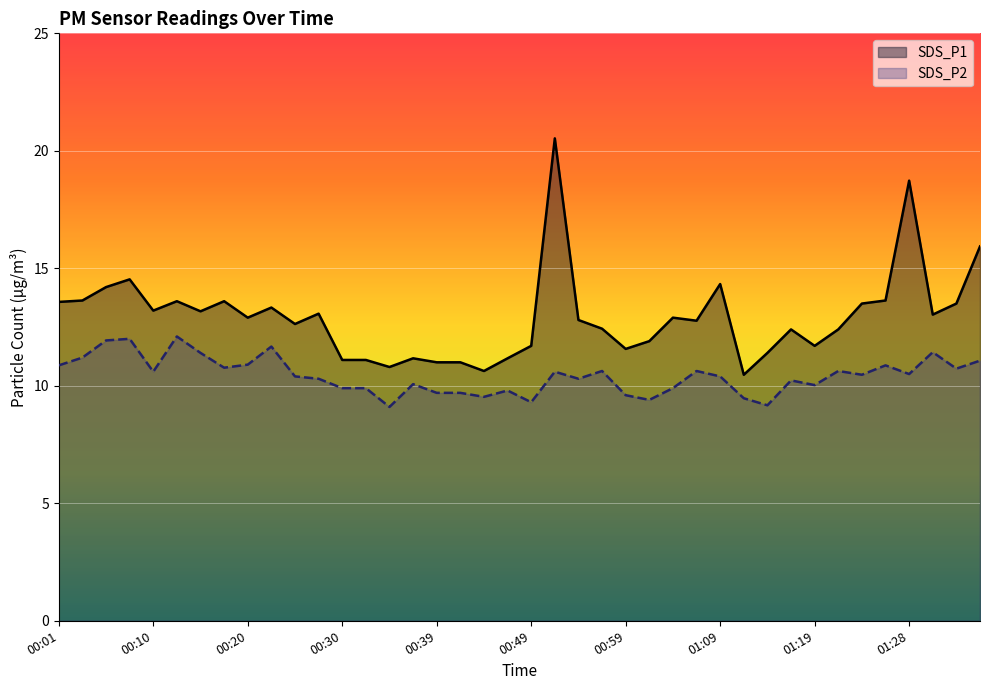

True or false: SDS_P2 has a value of 16.7 at 22.

False